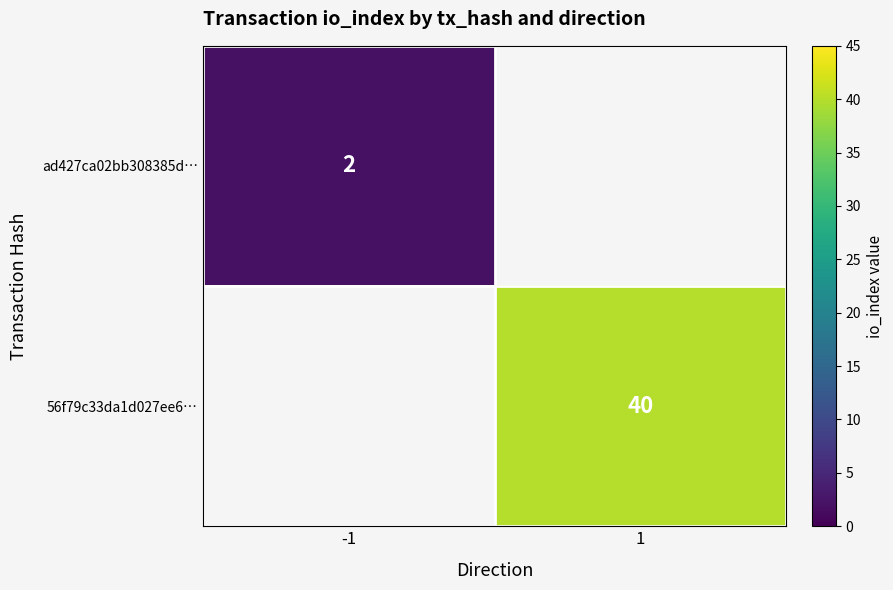

At which label is ad427ca02bb308385d… closest to 2?

-1